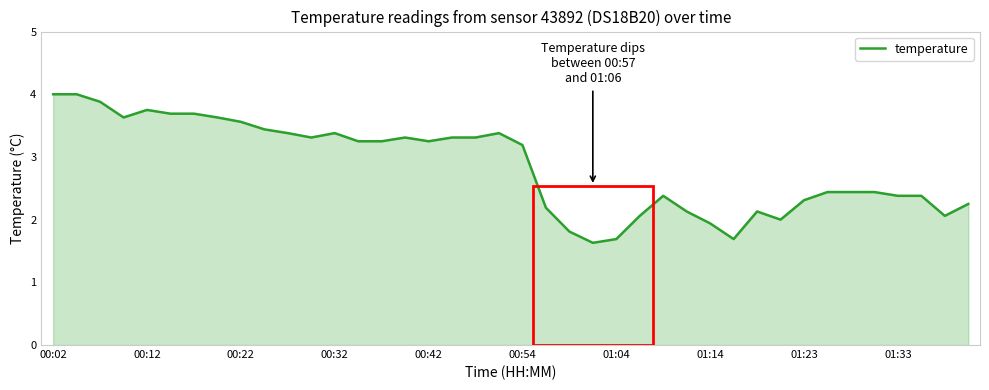

What is the minimum value shown in the chart?

1.6